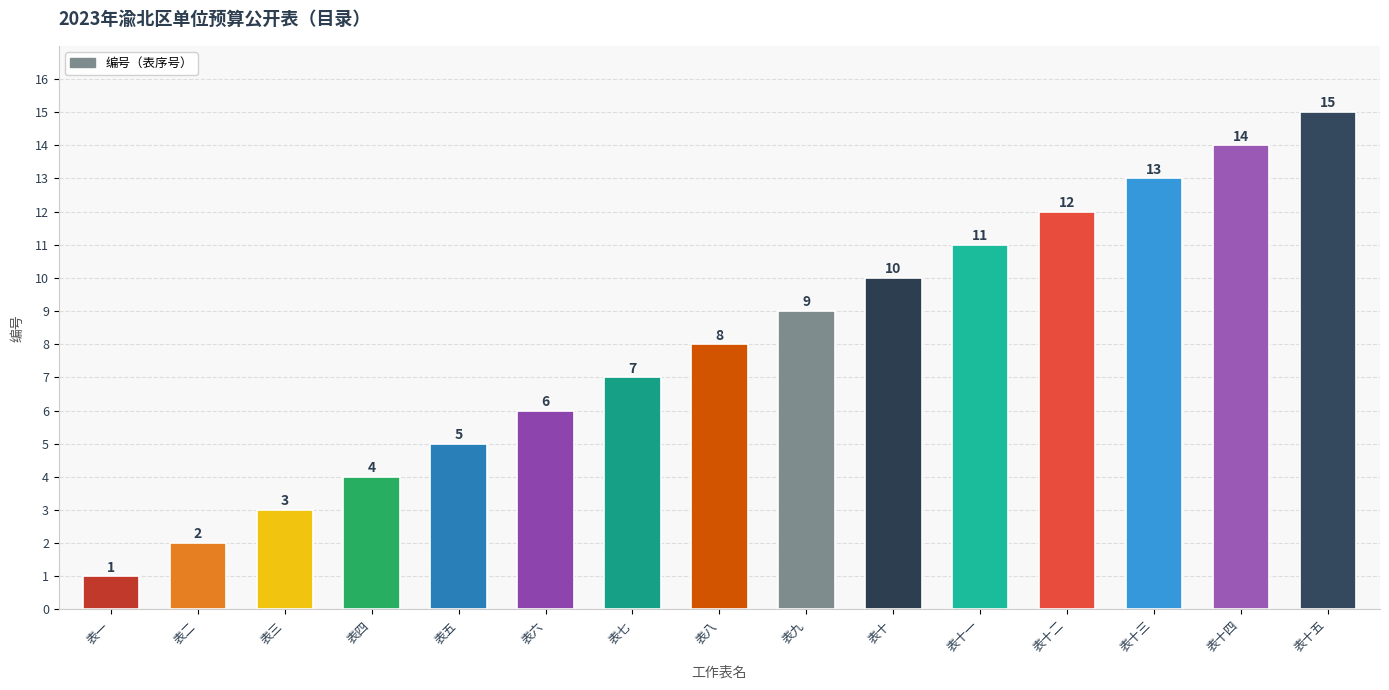

What is the change in value from 表二 to 表四?

+2